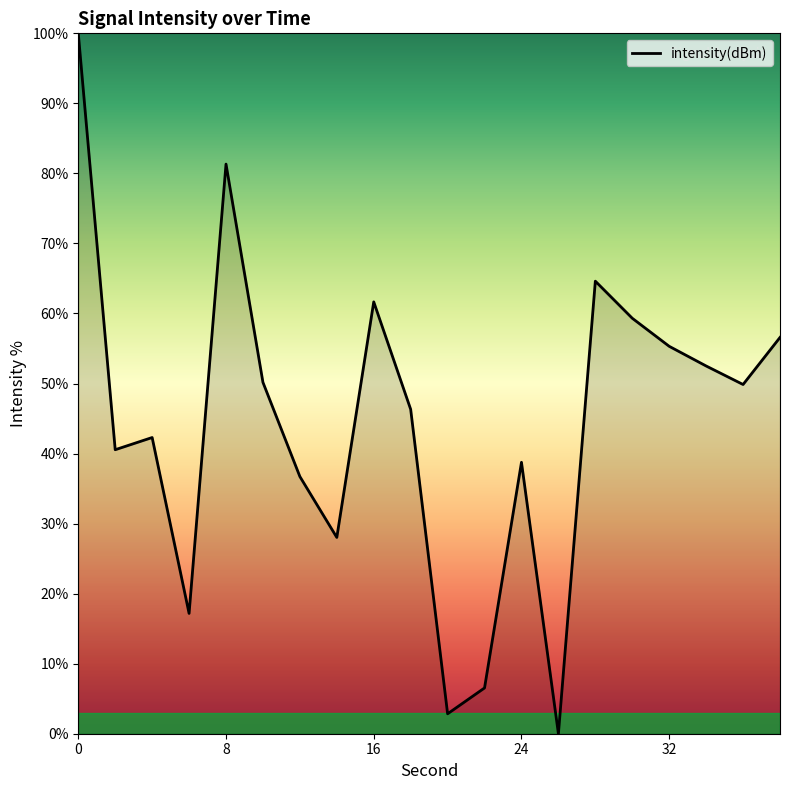

What is the greatest value displayed?

100.0